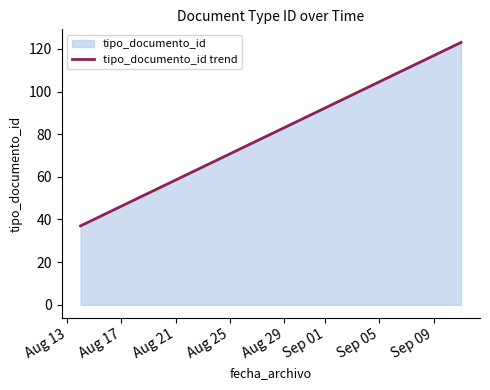

Approximately how many times larger is the value at 2012-08-14 11:36:48 compared to 2012-08-14 11:39:09?

0.9